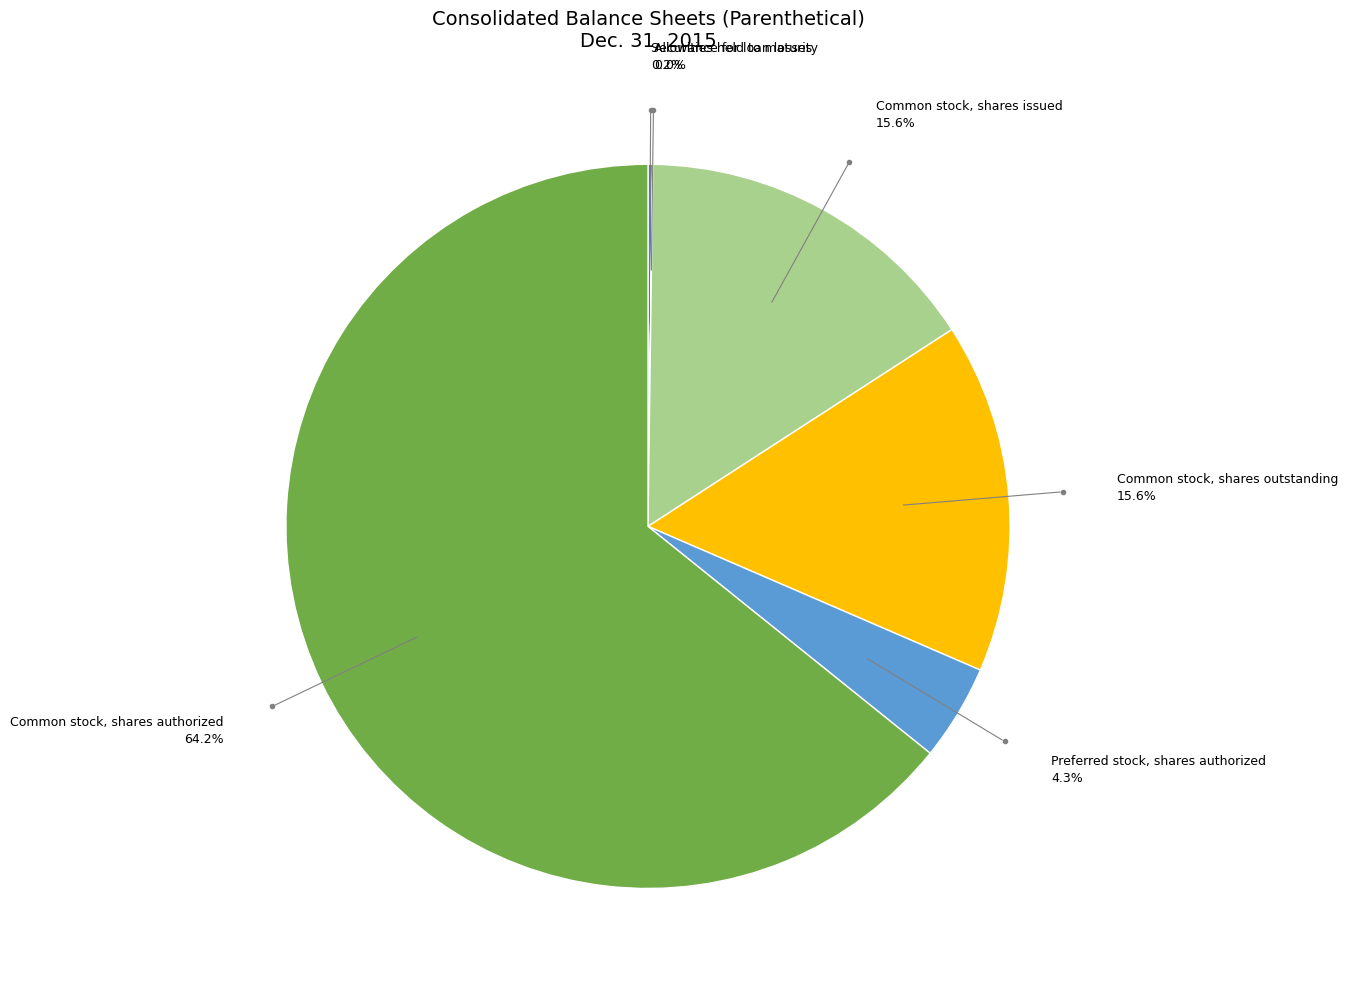

Is there any slice that represents more than half of the pie?

Yes